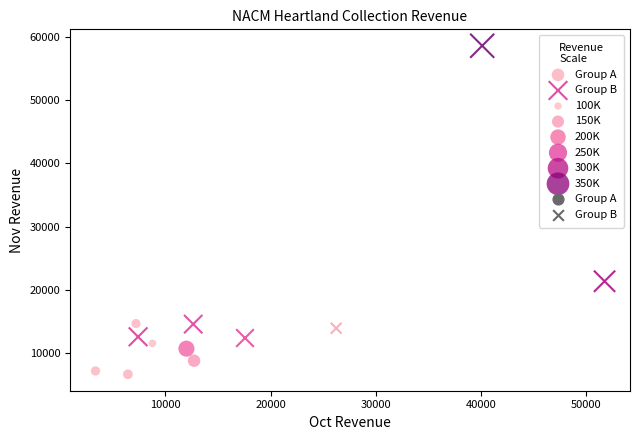

Which series reaches the maximum Y coordinate?

Group B